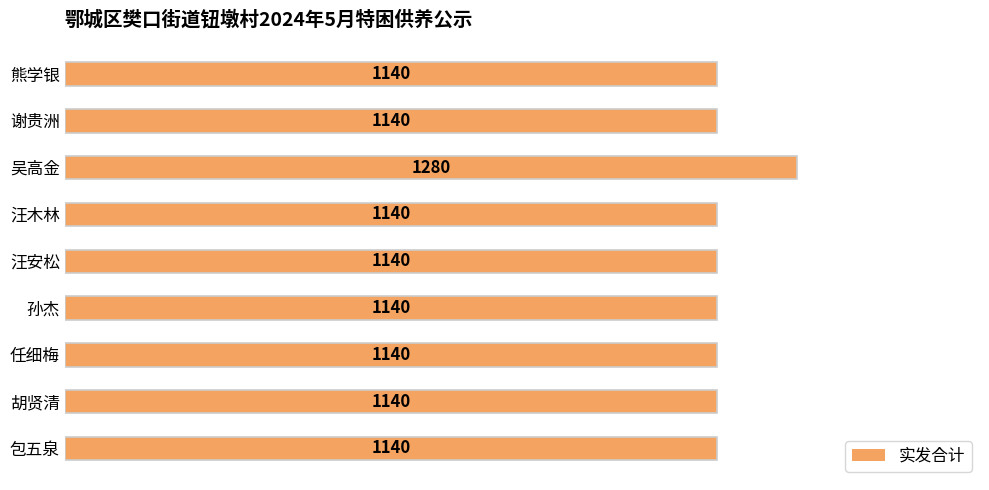

Reading bottom to top, what are all the values shown in this chart?

1140	1140	1140	1140	1140	1140	1280	1140	1140